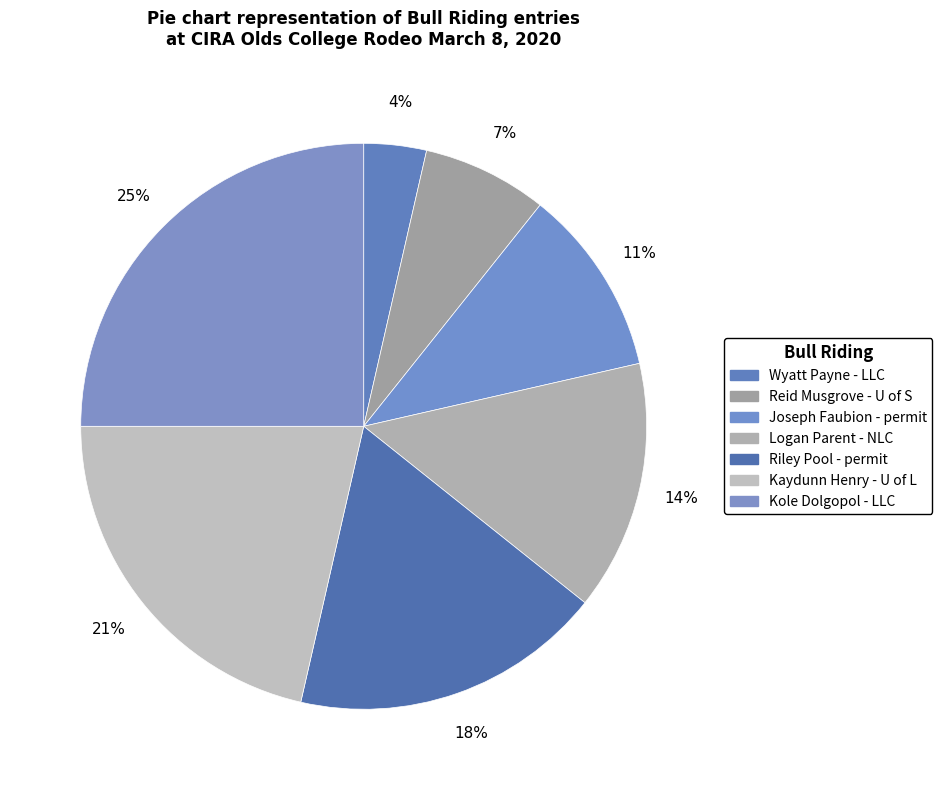

What is the total percentage of Kaydunn Henry - U of L and Joseph Faubion - permit?

32.1%